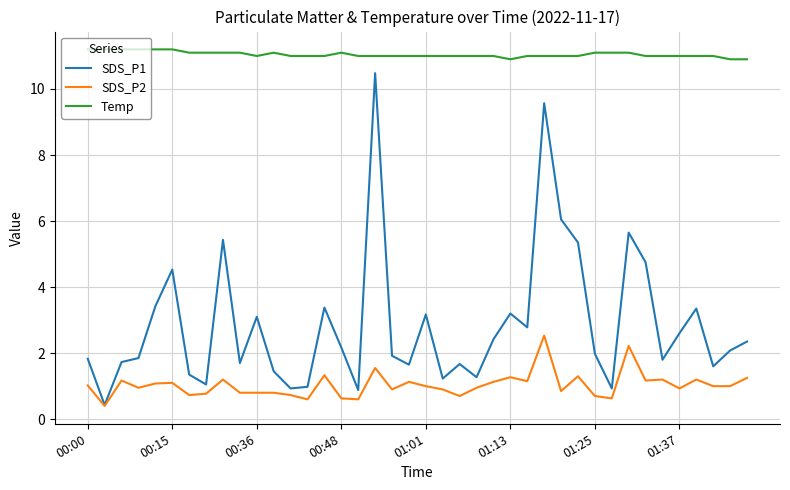

What is the greatest value displayed?

11.2